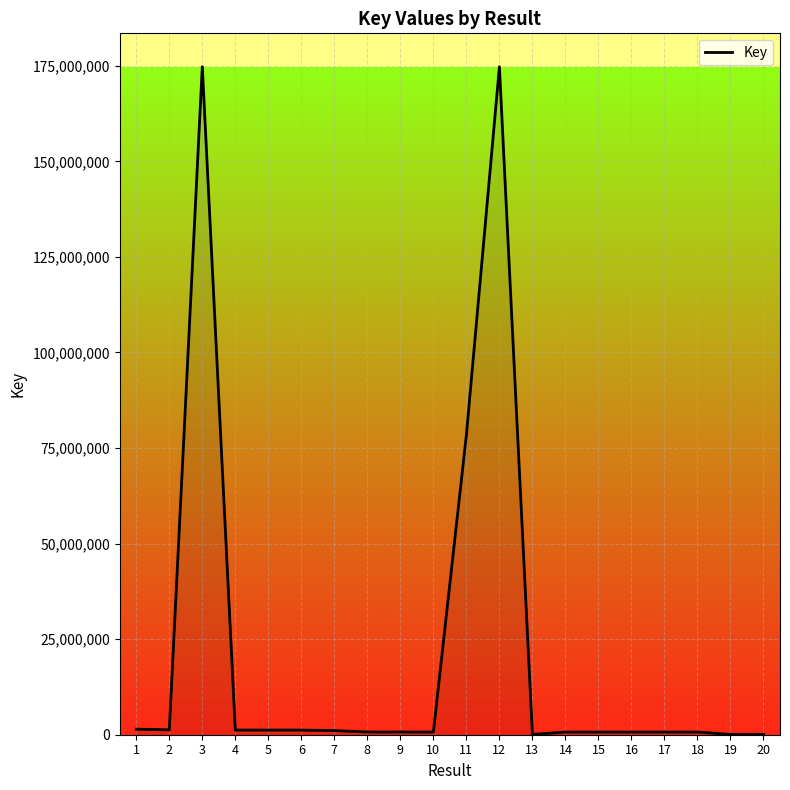

What is the difference between the maximum and minimum values?

174671094